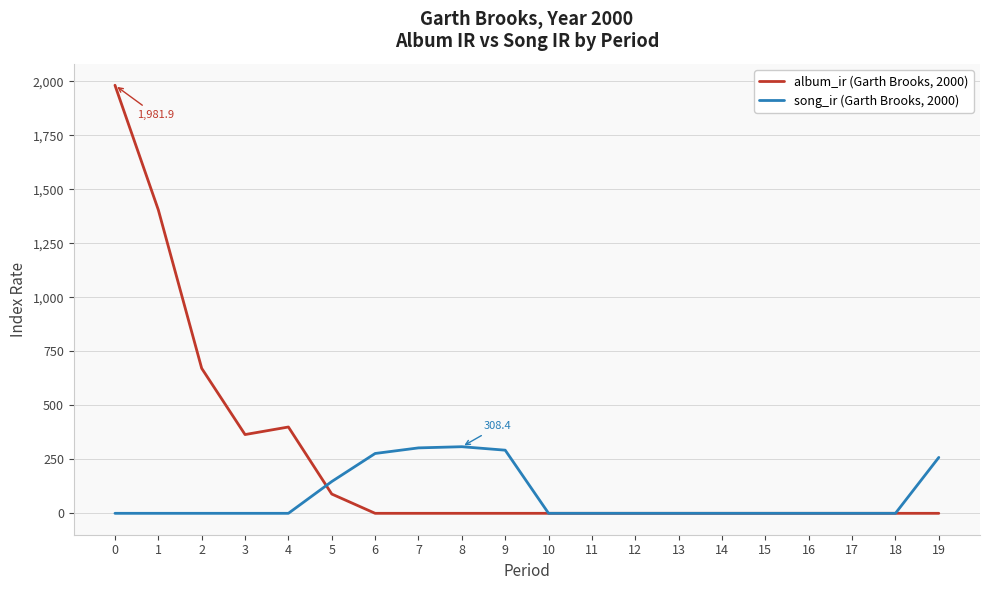

What is the maximum value for album_ir (Garth Brooks, 2000)?

1981.9